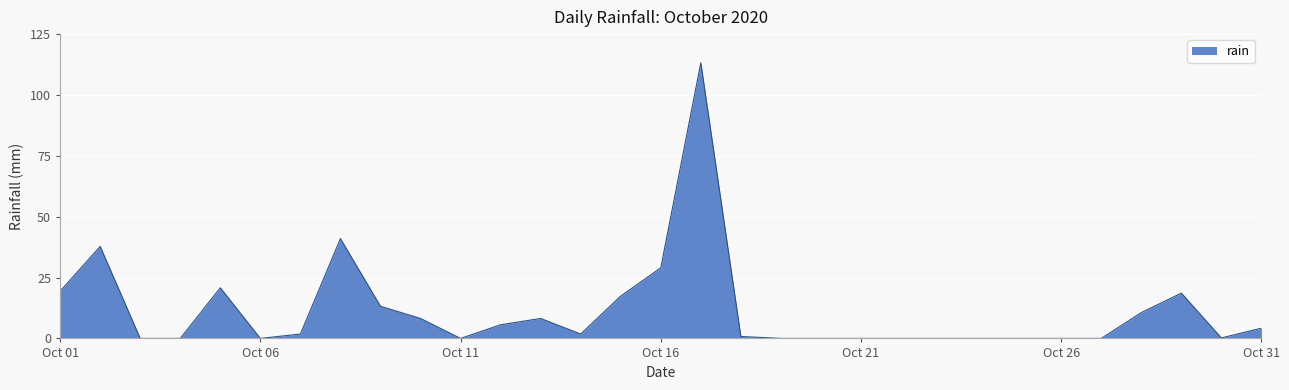

What is the sum of all values?

351.8